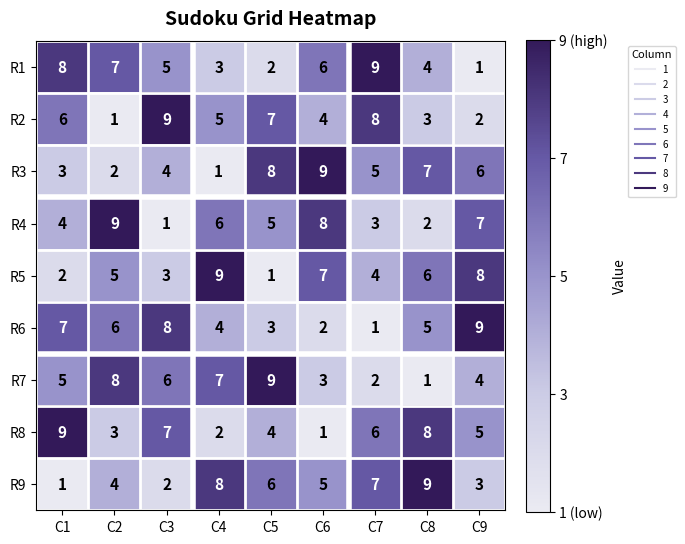

The value of R2 at C4 is 8. True or false?

False